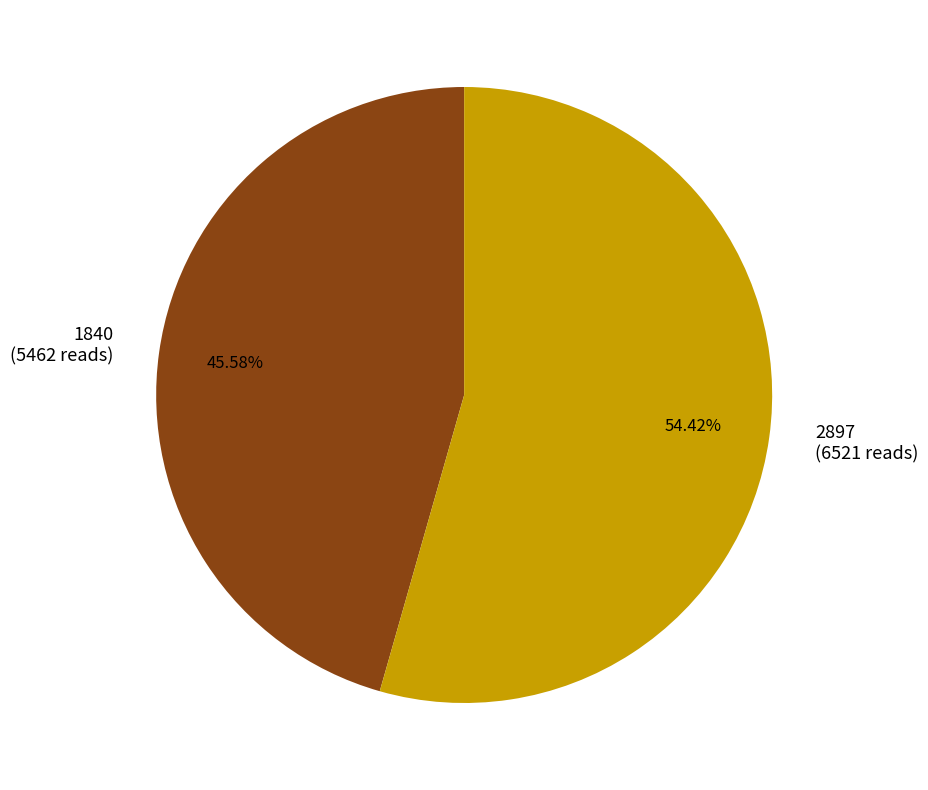

Approximately how many times larger is the value at 2897 compared to 1840?

1.2